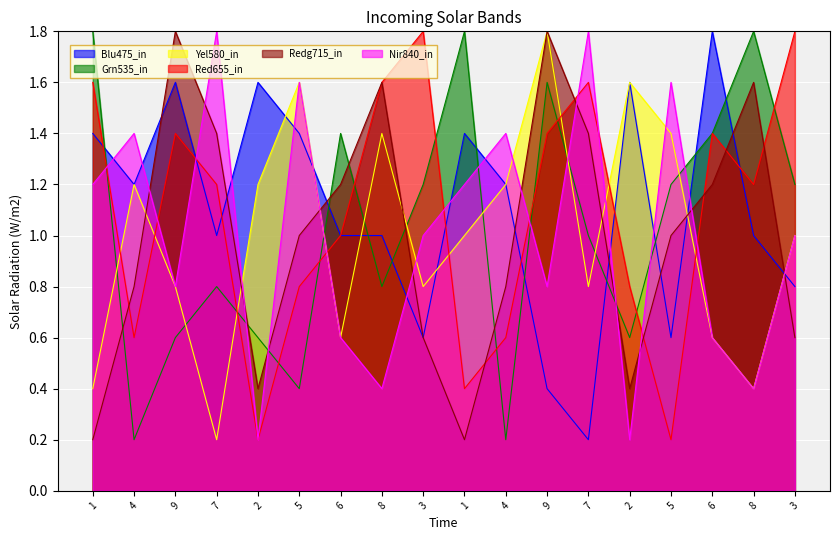

Is the value of col_4 at 3 greater than the value of col_3 at 4?

No